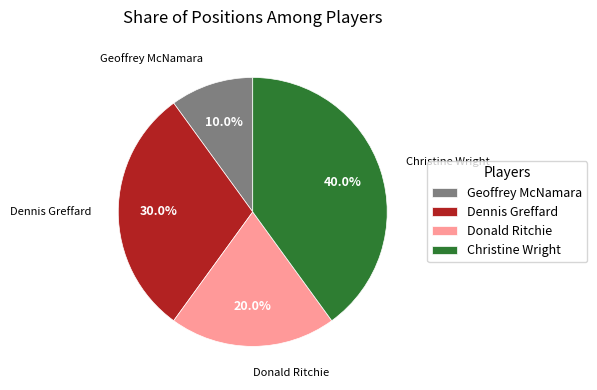

To the nearest percent, what portion does Dennis Greffard represent?

30%